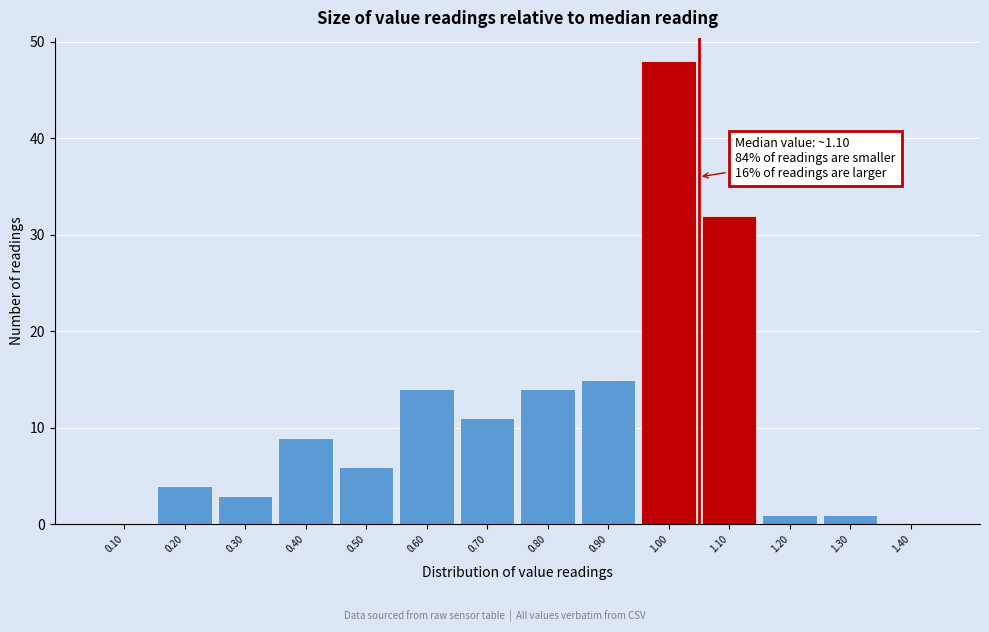

Reading left to right, transcribe all the data shown in this chart.

0.10=0	0.20=4	0.30=3	0.40=9	0.50=6	0.60=14	0.70=11	0.80=14	0.90=15	1.00=48	1.10=32	1.20=1	1.30=1	1.40=0